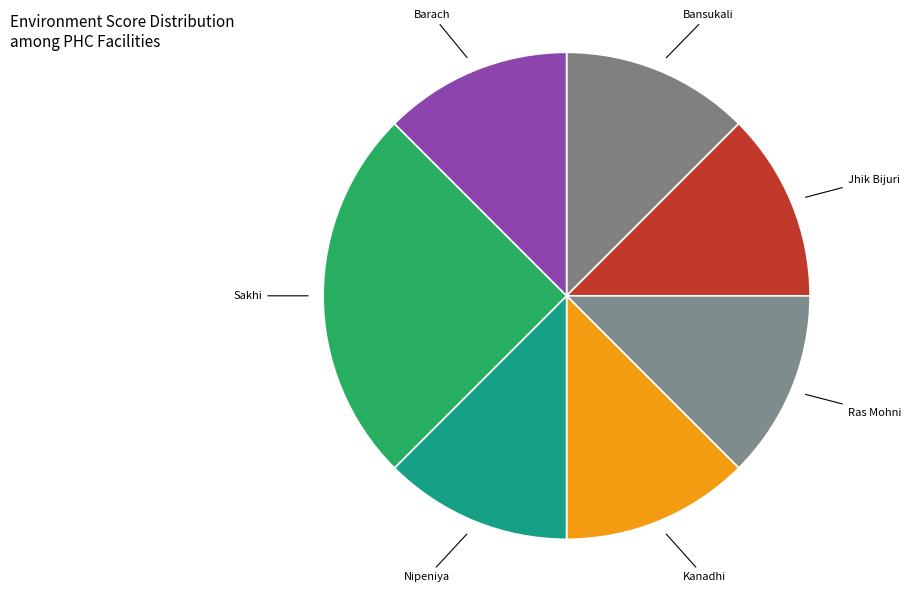

Combined, do Kanadhi and Jhik Bijuri account for over 50%?

No